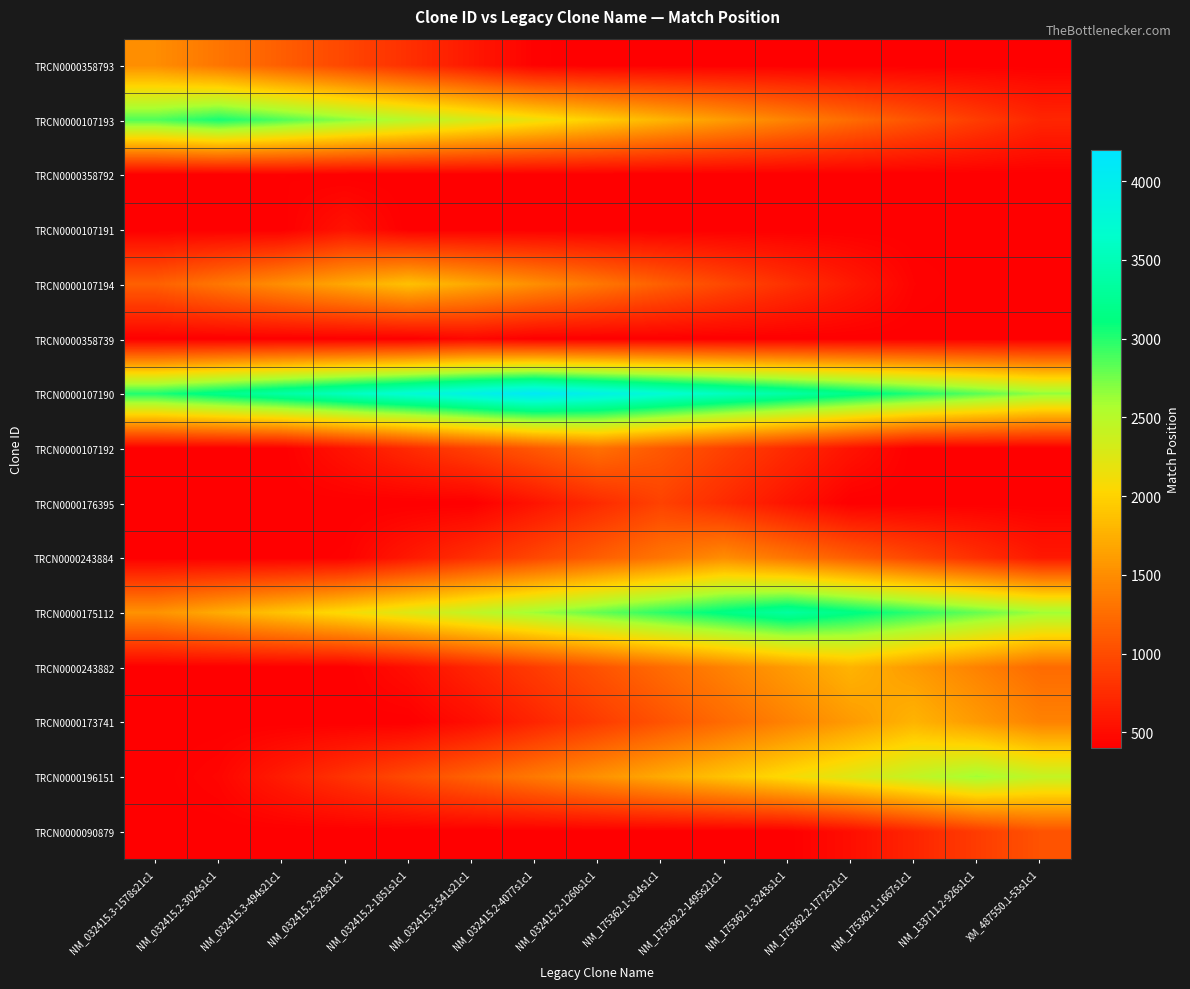

Count the number of categories in the chart.

15